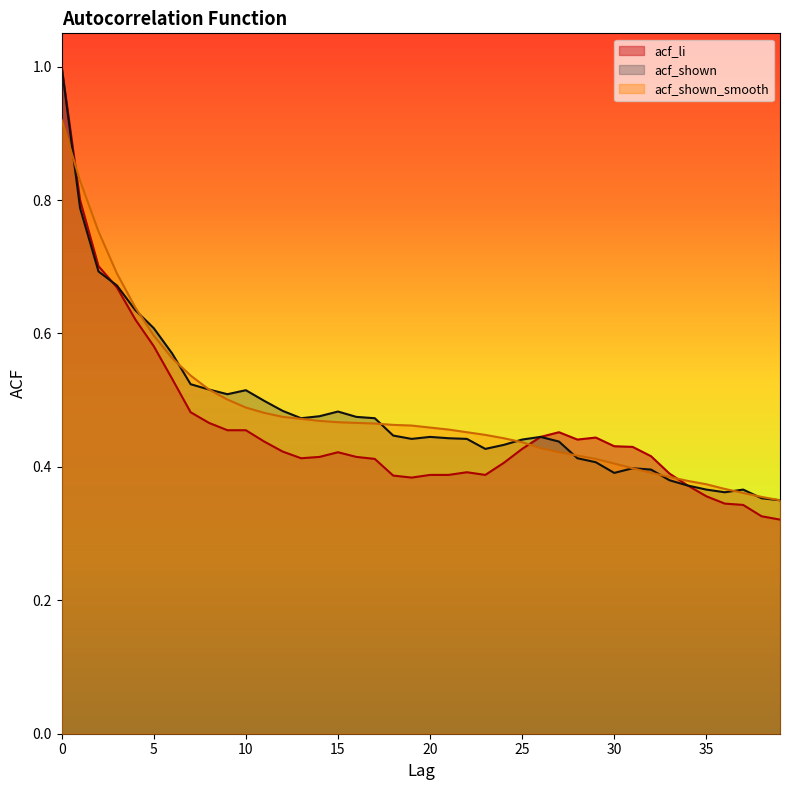

What is the maximum value for acf_li?

1.0